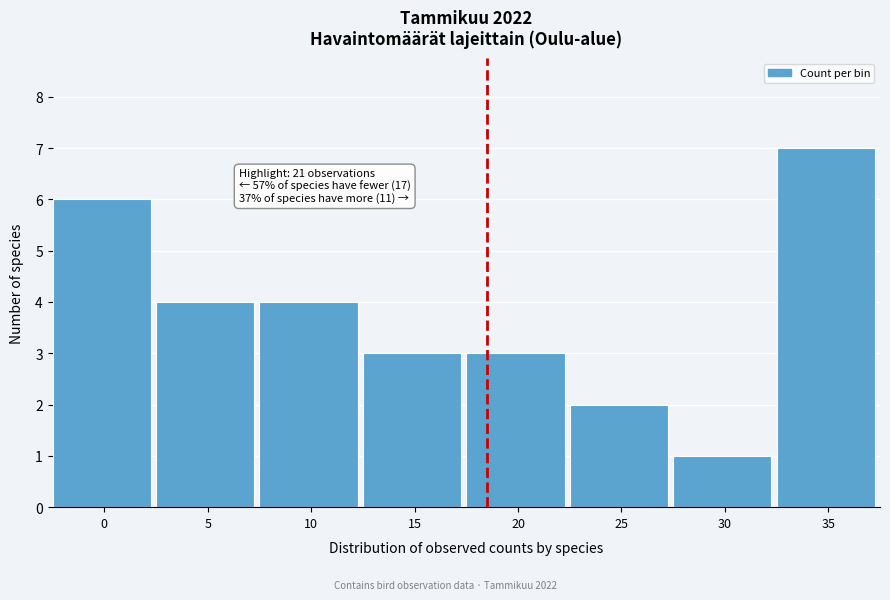

Reading left to right, what are all the values shown in this chart?

6	4	4	3	3	2	1	7